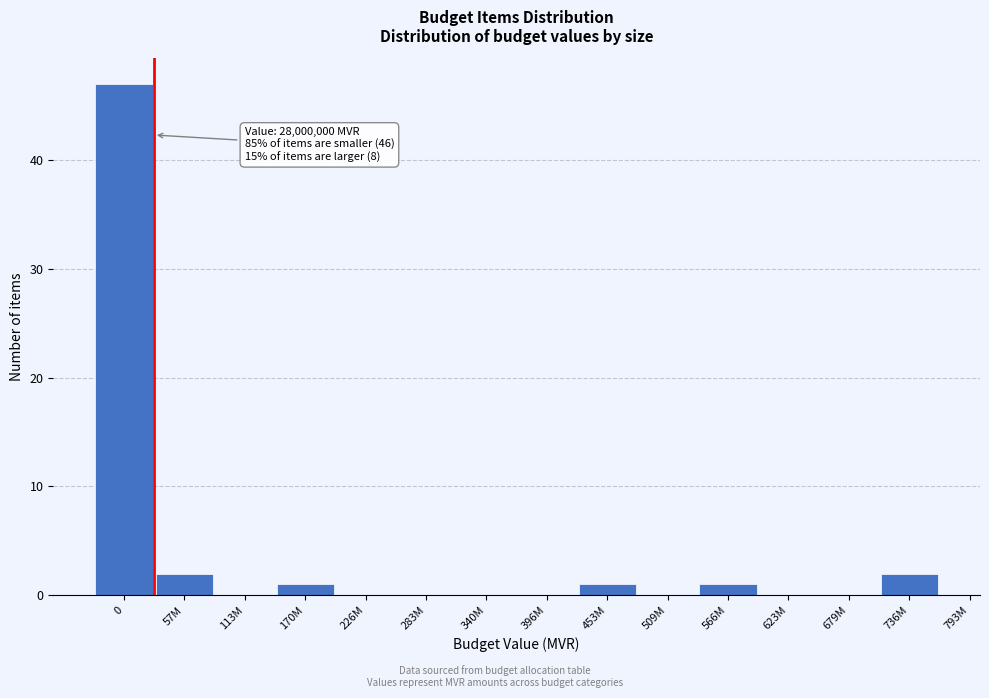

Reading right to left, extract all data points from this chart.

736M=2	679M=0	623M=0	566M=1	509M=0	453M=1	396M=0	340M=0	283M=0	226M=0	170M=1	113M=0	57M=2	0=47